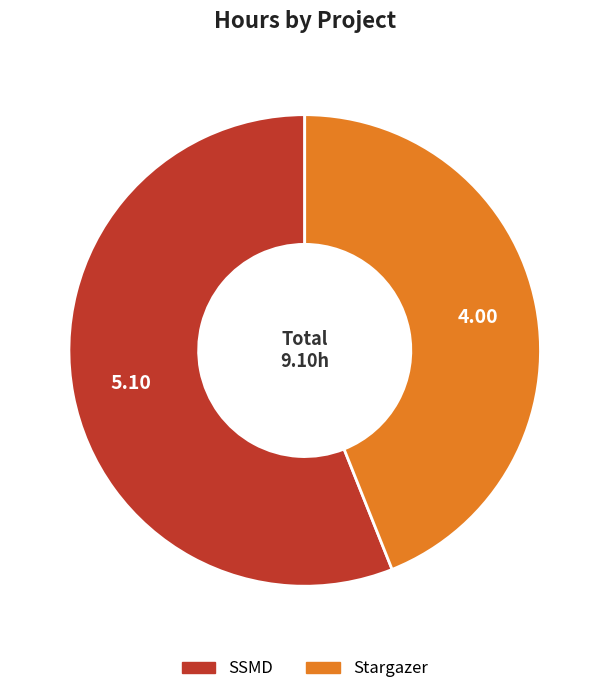

Does any single category account for the majority?

Yes